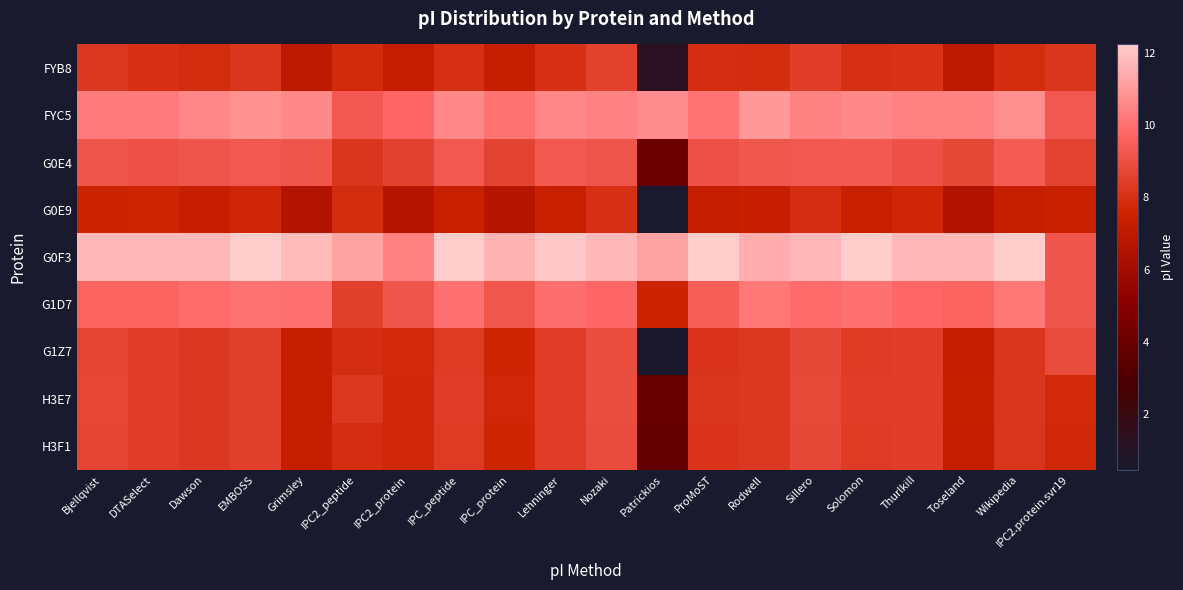

At which category is the sum across all series the highest?

Nozaki